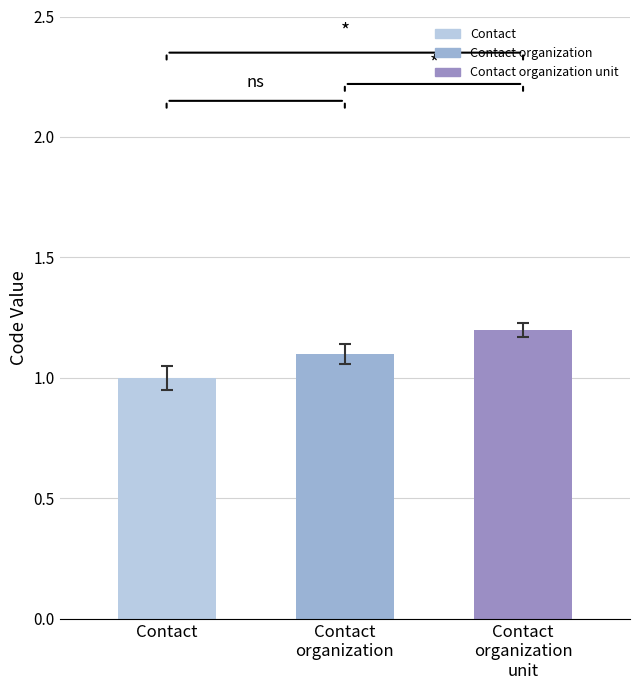

Count the number of data series in this chart.

1